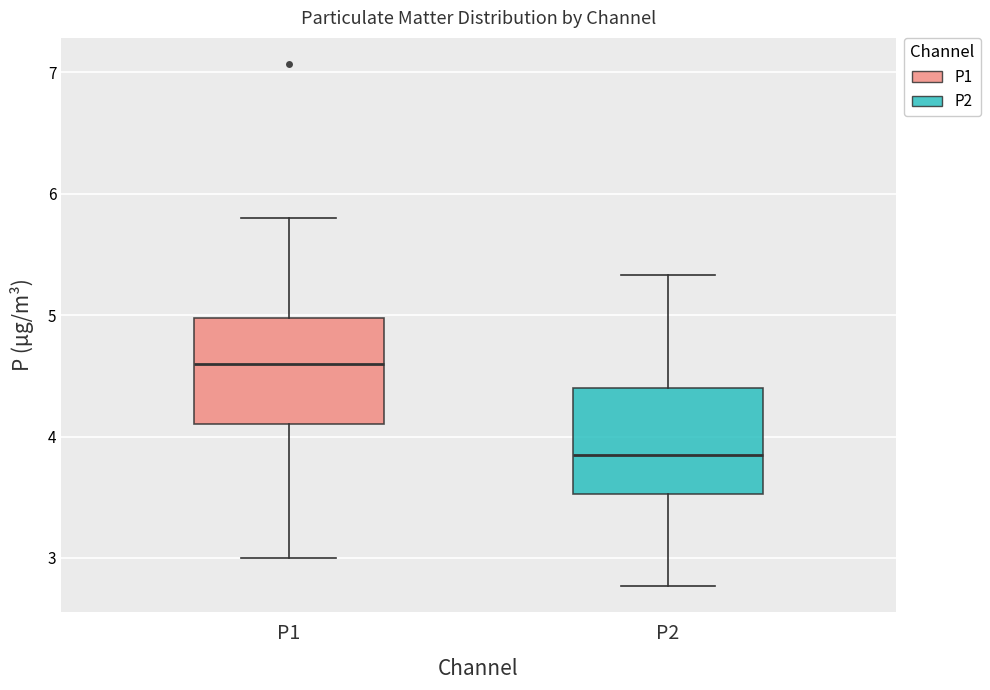

Which box has the highest median line?

P1